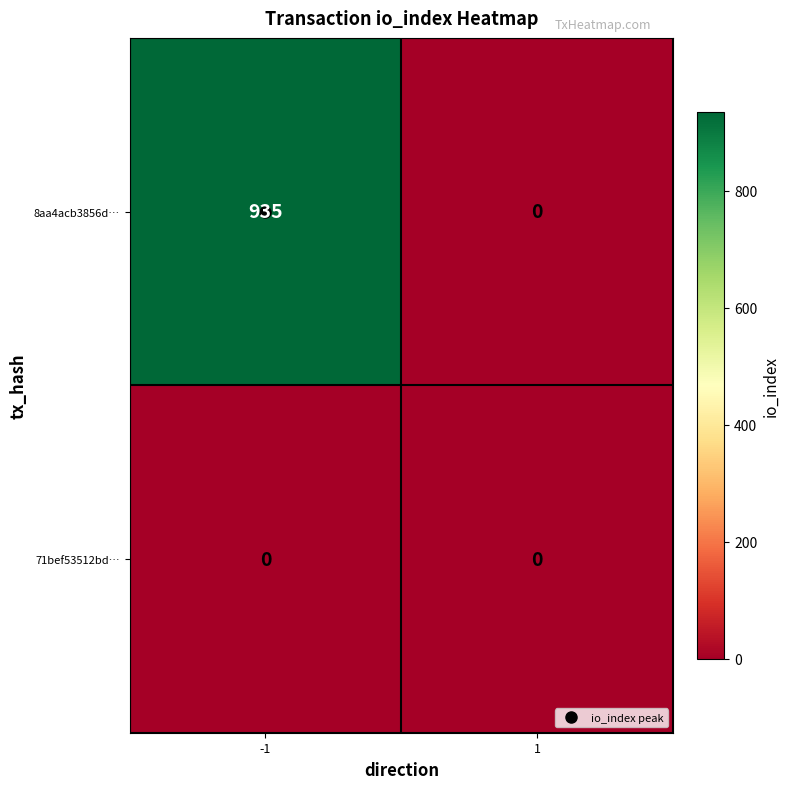

How many categories are shown in the chart?

2